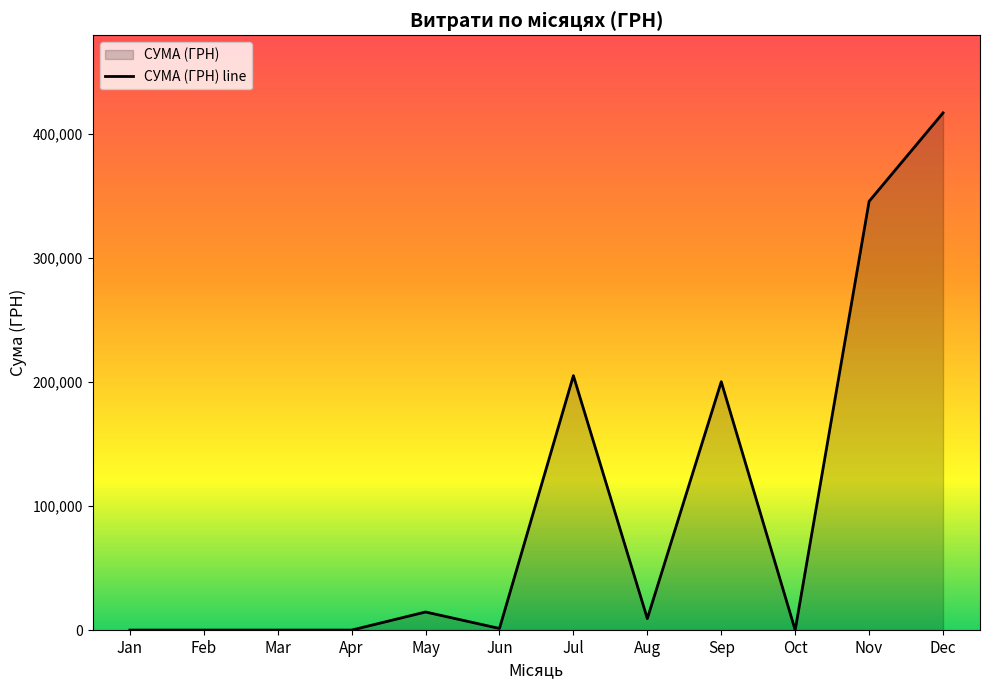

Which label corresponds to the largest value in the chart?

Dec